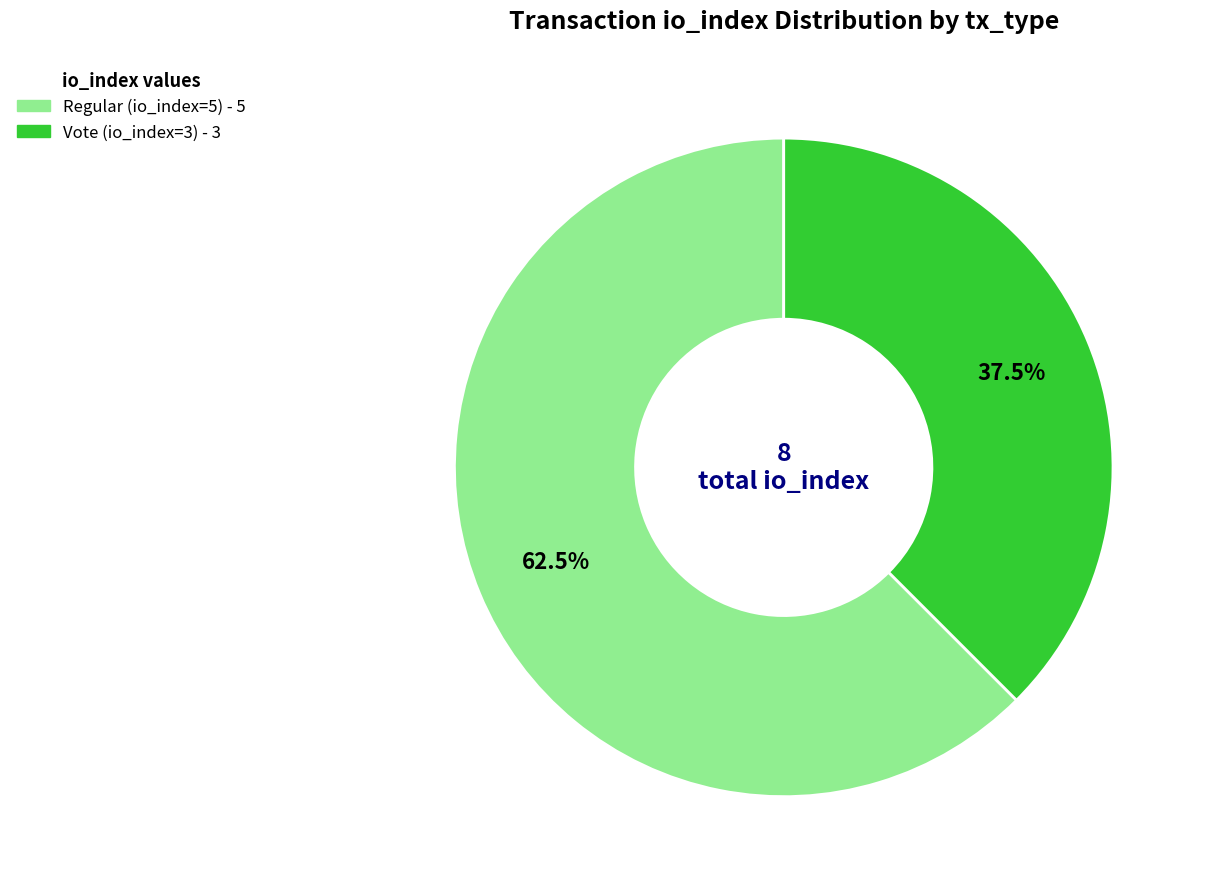

What is the smallest slice in the pie chart?

Vote (io_index=3)